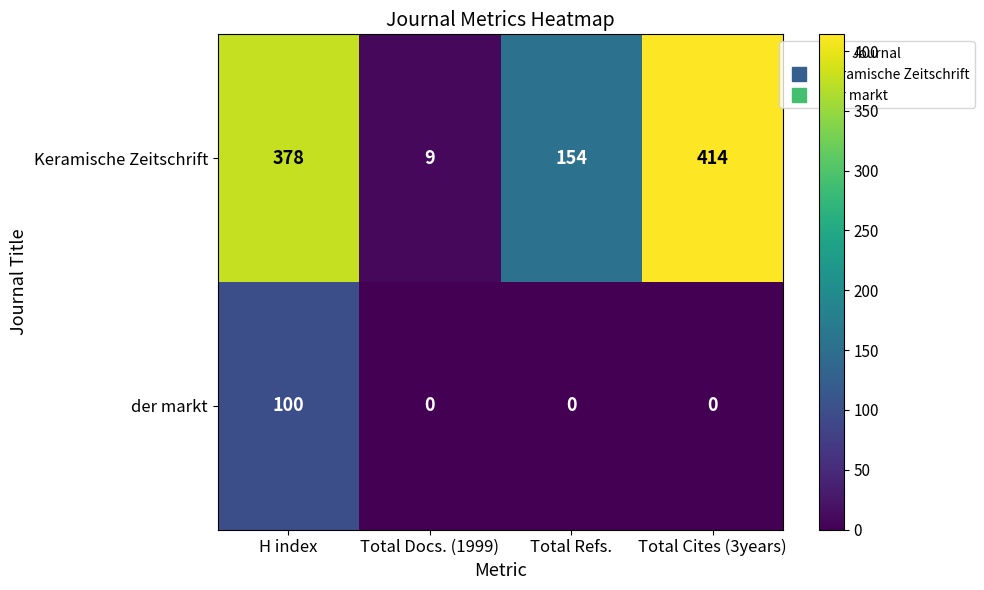

What is the difference between the second highest and second lowest values in the Keramische Zeitschrift series?

224